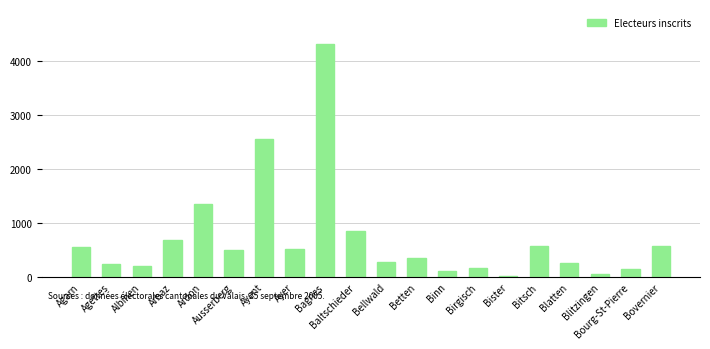

True or false: the data shows 202 at Albinen.

True